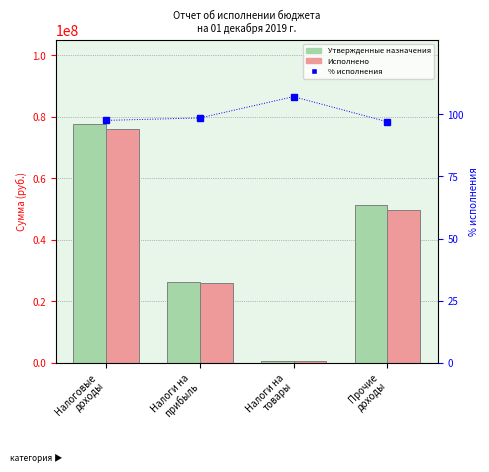

Reading right to left, what are all the values shown in this chart?

Утвержденные назначения: 51144847.9	380000.0	26200000.0	77724847.9
Исполнено: 49629200.5	407310.4	25830333.5	75866844.5
% исполнения: 97.0	107.2	98.6	97.6